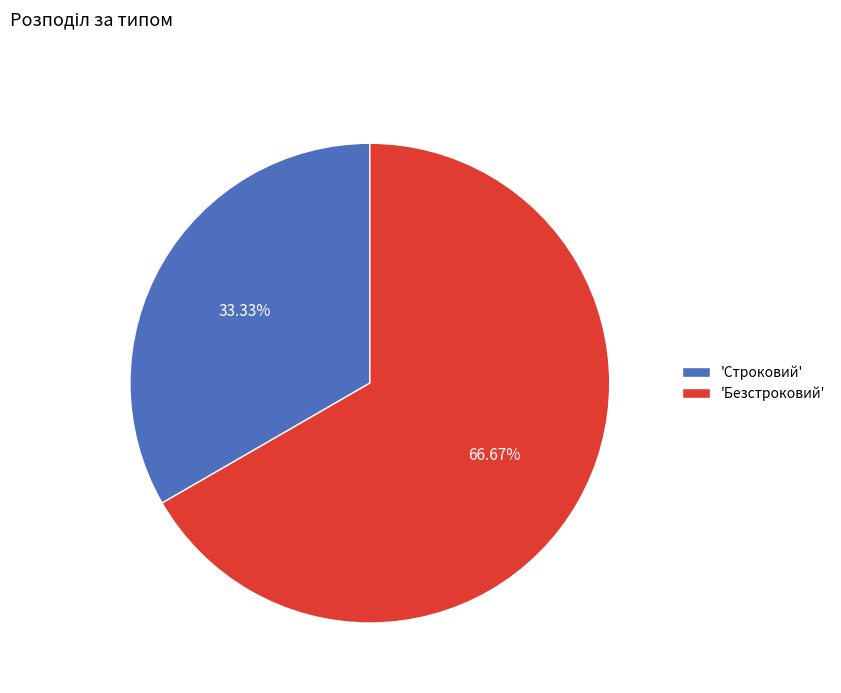

Which category has the smallest portion of the pie?

'Строковий'